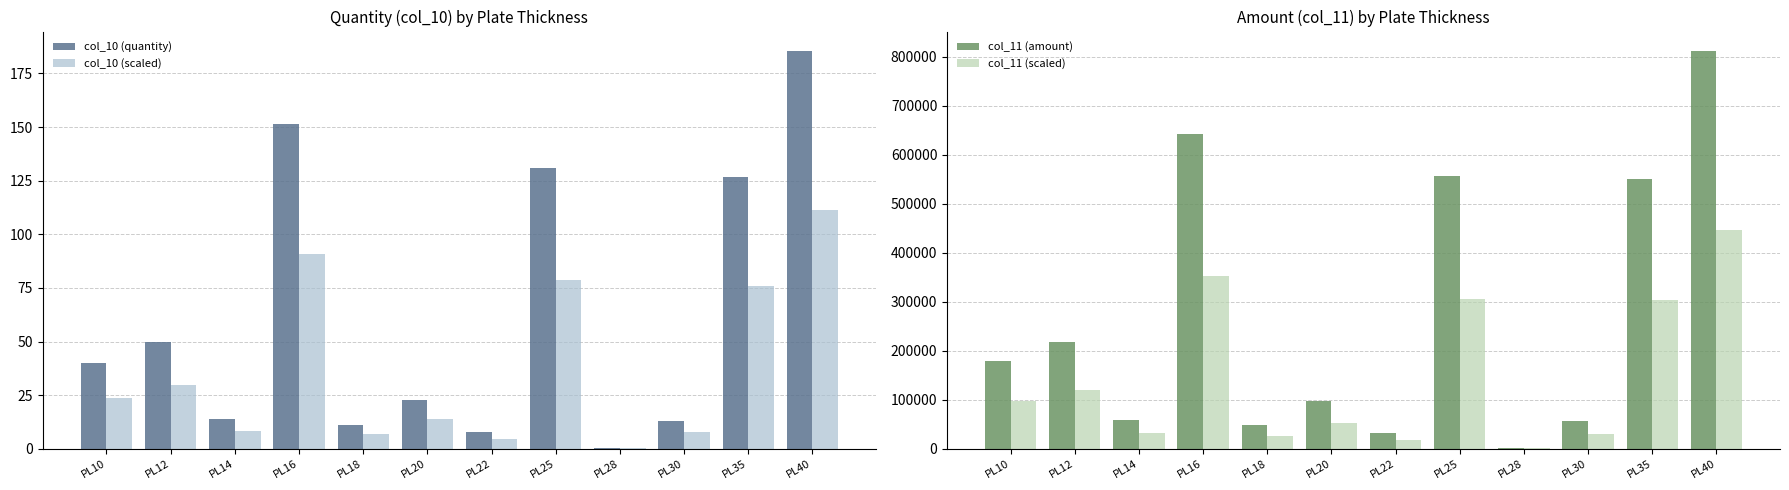

Does the chart contain stacked bars?

No